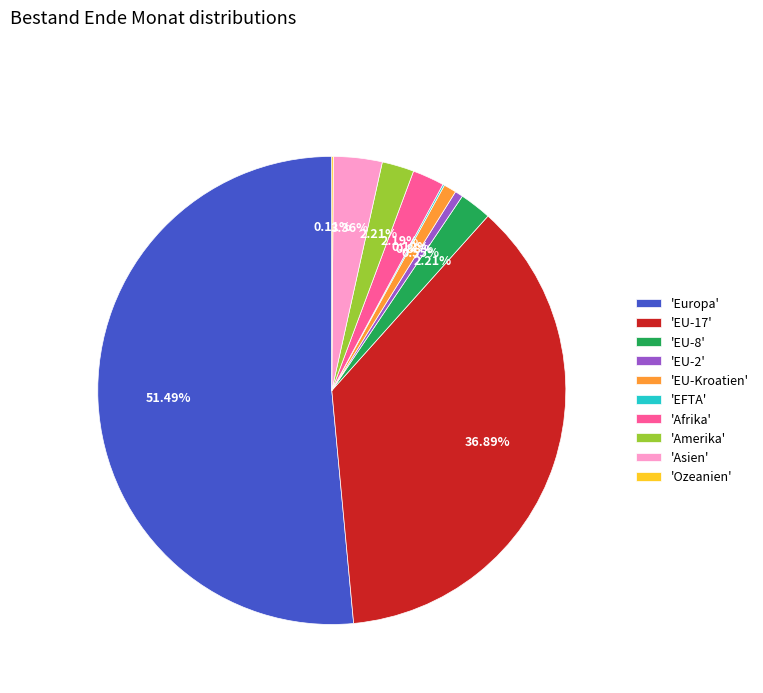

Approximately how many times larger is the value at 'Europa' compared to 'Asien'?

15.3